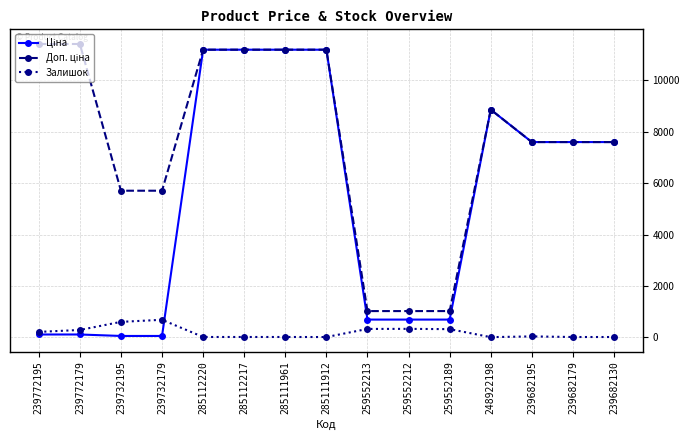

What is the greatest value displayed?

11410.0